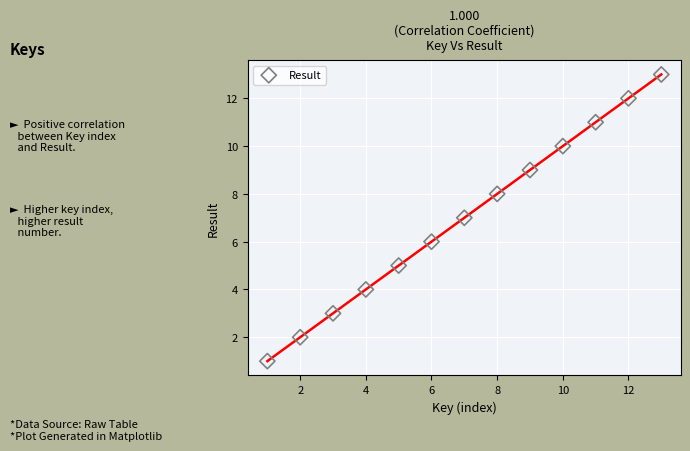

What is the range of X values (max minus min)?

12